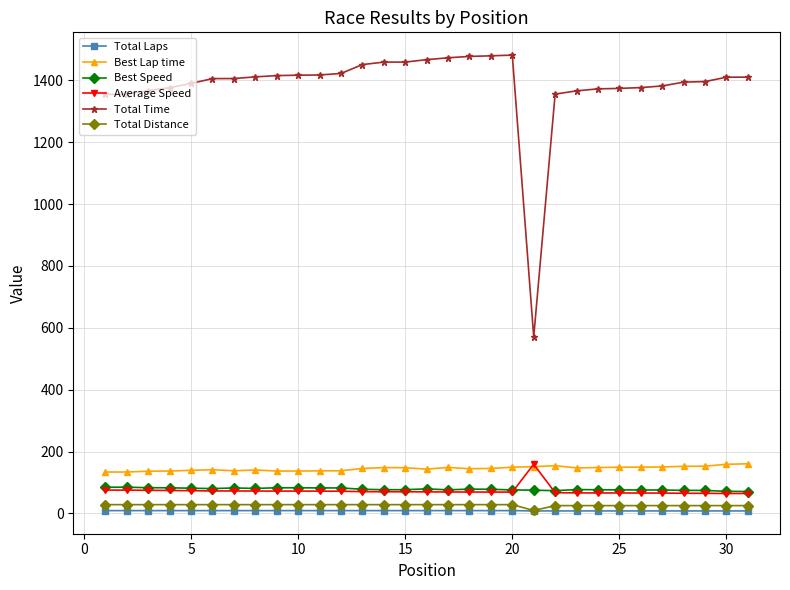

True or false: Total Laps and Best Speed intersect in this chart.

False